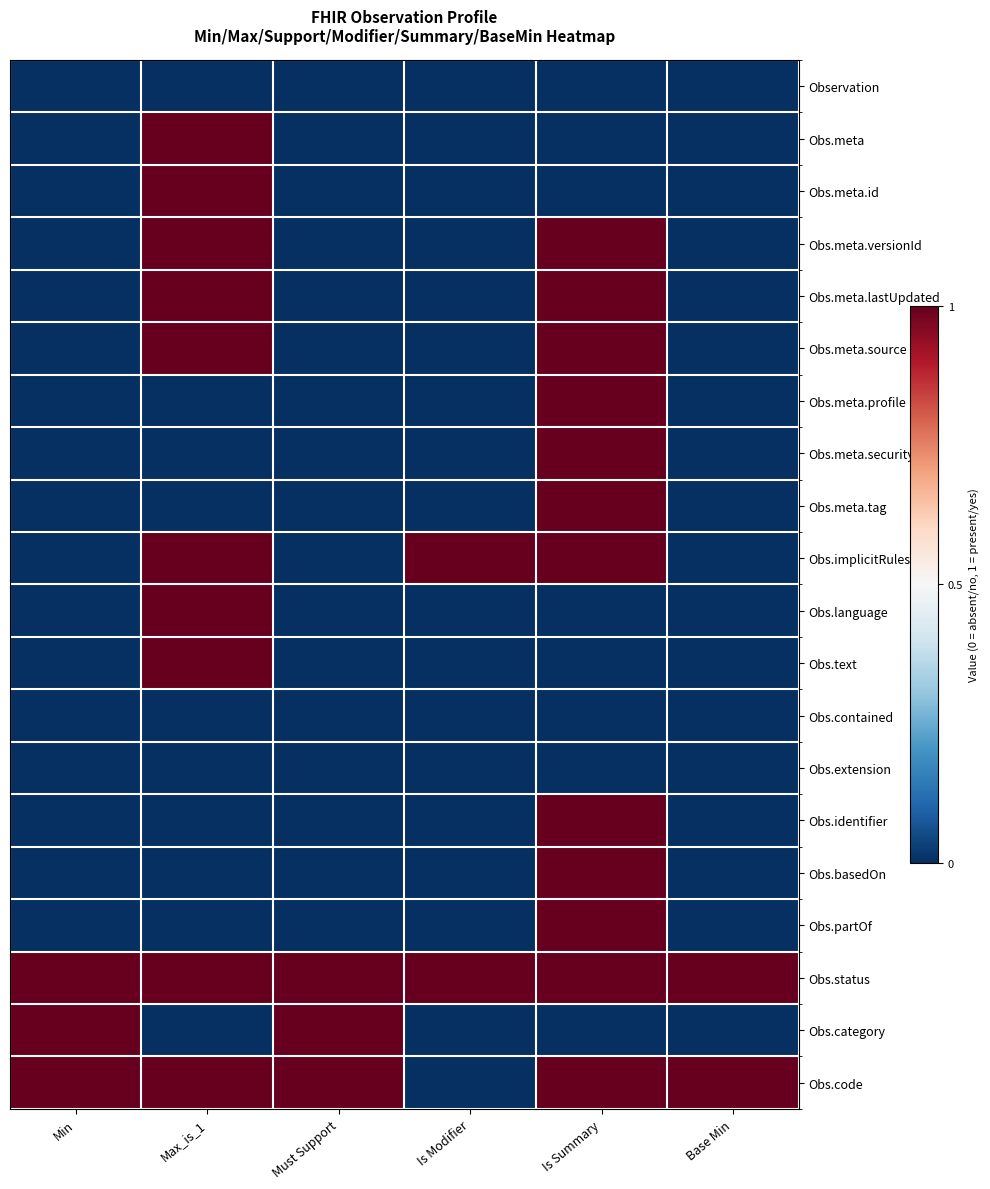

Reading left to right, transcribe all the data shown in this chart.

Observation: Min=0	Max_is_1=0	Must Support=0	Is Modifier=0	Is Summary=0	Base Min=0
Obs.meta: Min=0	Max_is_1=1	Must Support=0	Is Modifier=0	Is Summary=0	Base Min=0
Obs.meta.id: Min=0	Max_is_1=1	Must Support=0	Is Modifier=0	Is Summary=0	Base Min=0
Obs.meta.versionId: Min=0	Max_is_1=1	Must Support=0	Is Modifier=0	Is Summary=1	Base Min=0
Obs.meta.lastUpdated: Min=0	Max_is_1=1	Must Support=0	Is Modifier=0	Is Summary=1	Base Min=0
Obs.meta.source: Min=0	Max_is_1=1	Must Support=0	Is Modifier=0	Is Summary=1	Base Min=0
Obs.meta.profile: Min=0	Max_is_1=0	Must Support=0	Is Modifier=0	Is Summary=1	Base Min=0
Obs.meta.security: Min=0	Max_is_1=0	Must Support=0	Is Modifier=0	Is Summary=1	Base Min=0
Obs.meta.tag: Min=0	Max_is_1=0	Must Support=0	Is Modifier=0	Is Summary=1	Base Min=0
Obs.implicitRules: Min=0	Max_is_1=1	Must Support=0	Is Modifier=1	Is Summary=1	Base Min=0
Obs.language: Min=0	Max_is_1=1	Must Support=0	Is Modifier=0	Is Summary=0	Base Min=0
Obs.text: Min=0	Max_is_1=1	Must Support=0	Is Modifier=0	Is Summary=0	Base Min=0
Obs.contained: Min=0	Max_is_1=0	Must Support=0	Is Modifier=0	Is Summary=0	Base Min=0
Obs.extension: Min=0	Max_is_1=0	Must Support=0	Is Modifier=0	Is Summary=0	Base Min=0
Obs.identifier: Min=0	Max_is_1=0	Must Support=0	Is Modifier=0	Is Summary=1	Base Min=0
Obs.basedOn: Min=0	Max_is_1=0	Must Support=0	Is Modifier=0	Is Summary=1	Base Min=0
Obs.partOf: Min=0	Max_is_1=0	Must Support=0	Is Modifier=0	Is Summary=1	Base Min=0
Obs.status: Min=1	Max_is_1=1	Must Support=1	Is Modifier=1	Is Summary=1	Base Min=1
Obs.category: Min=1	Max_is_1=0	Must Support=1	Is Modifier=0	Is Summary=0	Base Min=0
Obs.code: Min=1	Max_is_1=1	Must Support=1	Is Modifier=0	Is Summary=1	Base Min=1